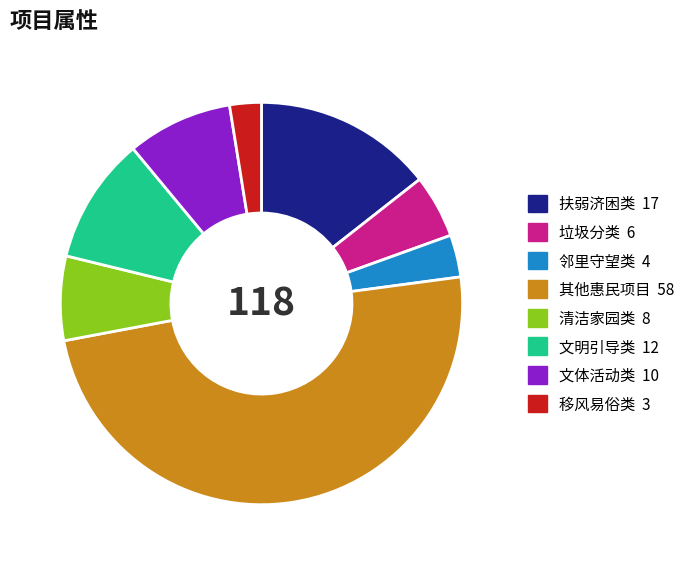

Does 邻里守望类 represent more than half of the total?

No